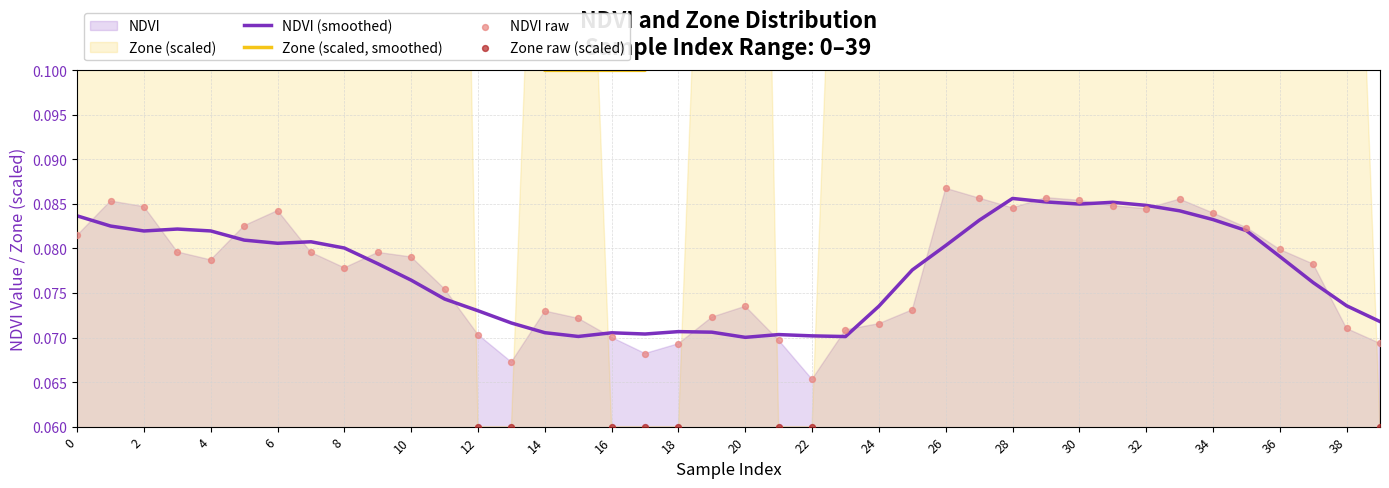

Which series contains the lowest Y value?

Zone raw (scaled)